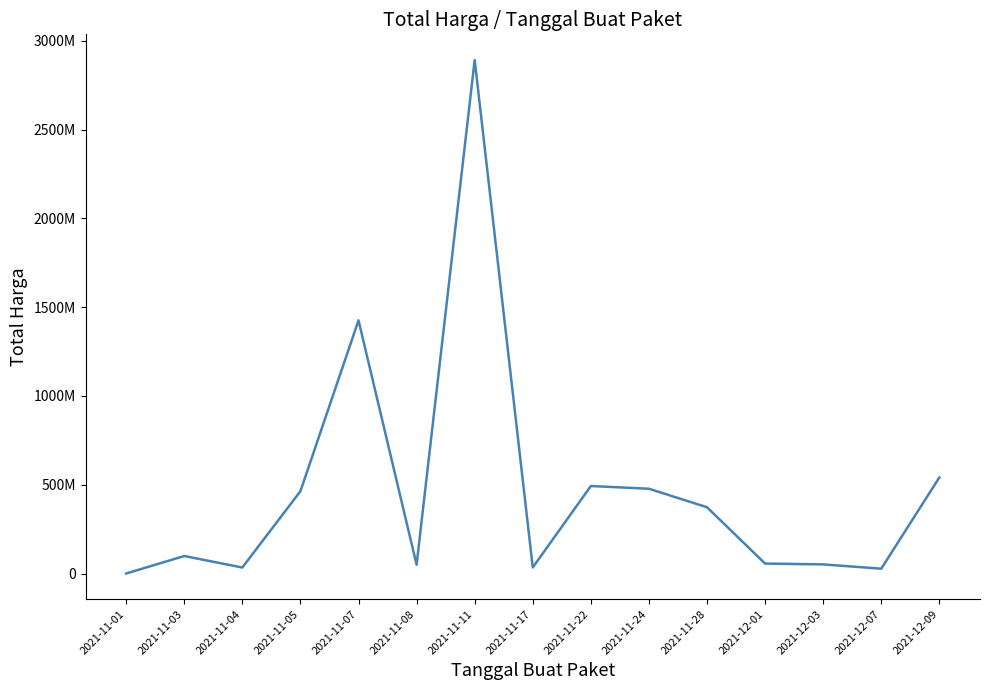

Reading left to right, what are all the values shown in this chart?

2021-11-01=333600	2021-11-03=98772570	2021-11-04=34000000	2021-11-05=464002100	2021-11-07=1425867900	2021-11-08=49730040	2021-11-11=2892122000	2021-11-17=34292000	2021-11-22=493000000	2021-11-24=477600000	2021-11-28=373404000	2021-12-01=56152800	2021-12-03=51601000	2021-12-07=27412000	2021-12-09=541071000